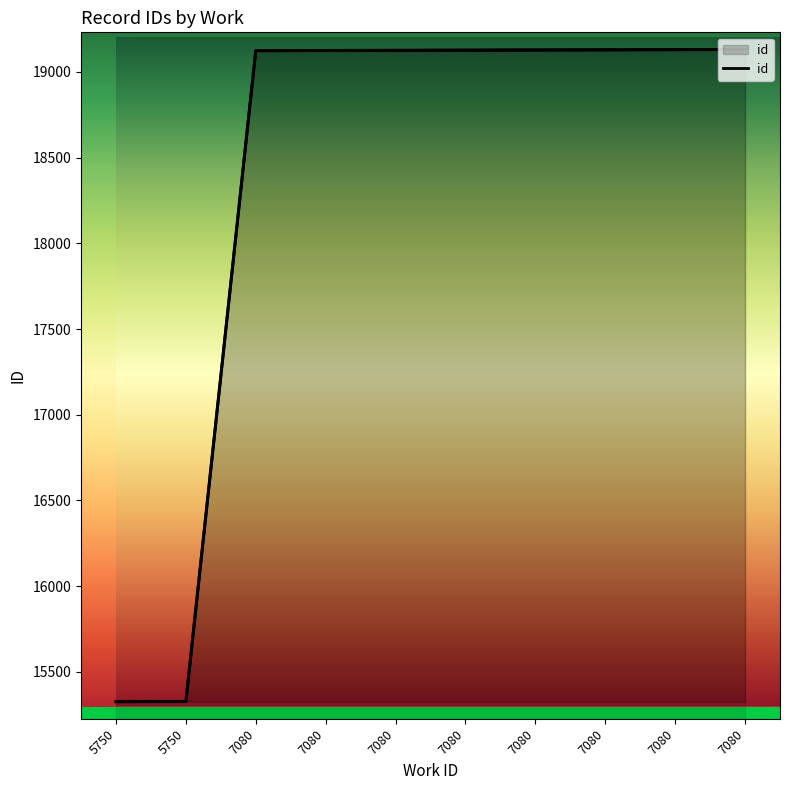

The value at 7080 is 19124. True or false?

True